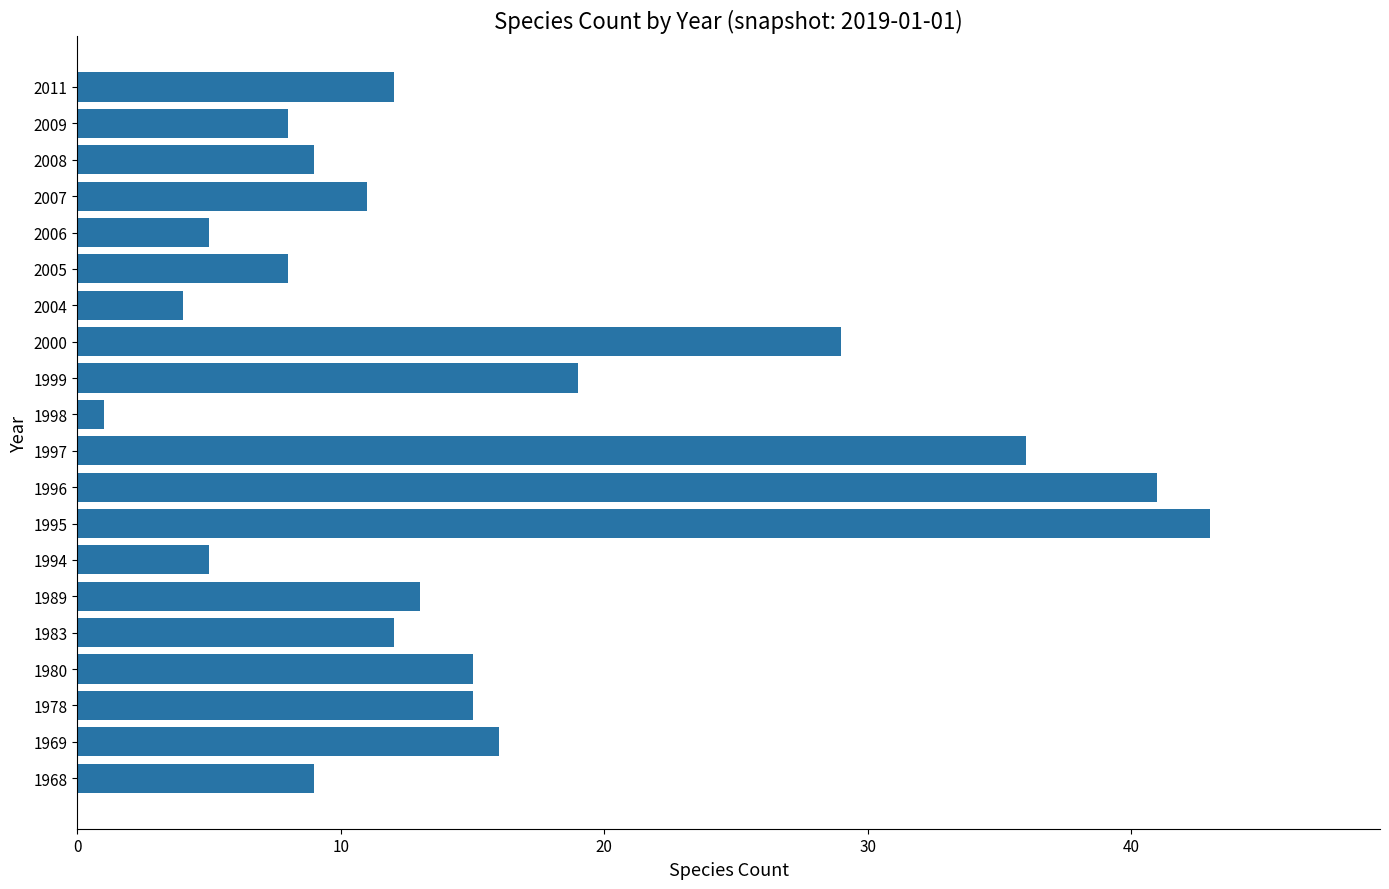

Count the number of data series in this chart.

1